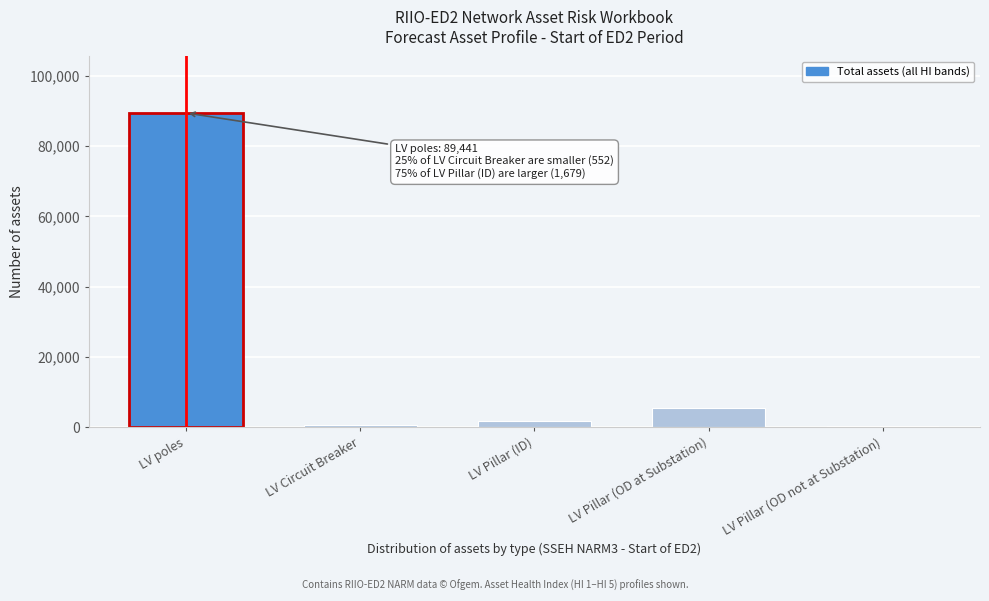

Which has a higher value, LV poles or LV Pillar (ID)?

LV poles